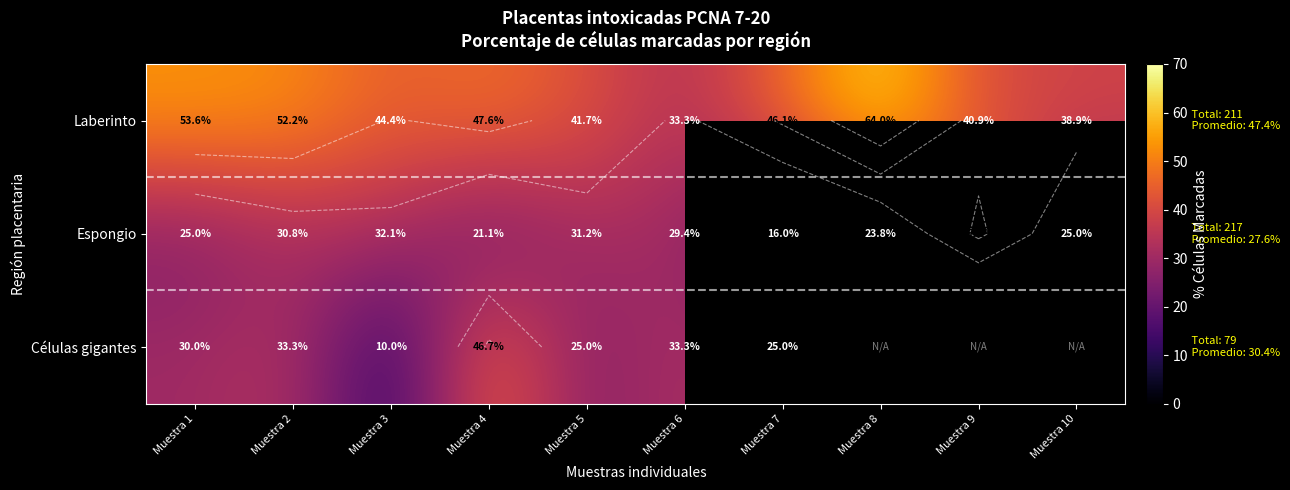

The Células gigantes series shows 9.7 at Muestra 1. True or false?

False